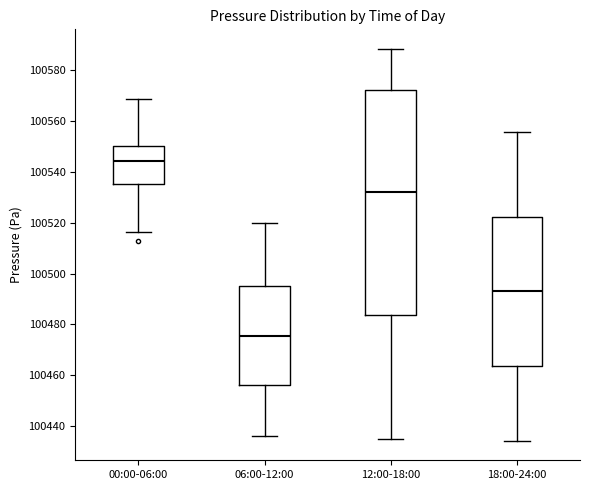

Comparing the boxes themselves (not the whiskers), which one is the tallest?

12:00-18:00